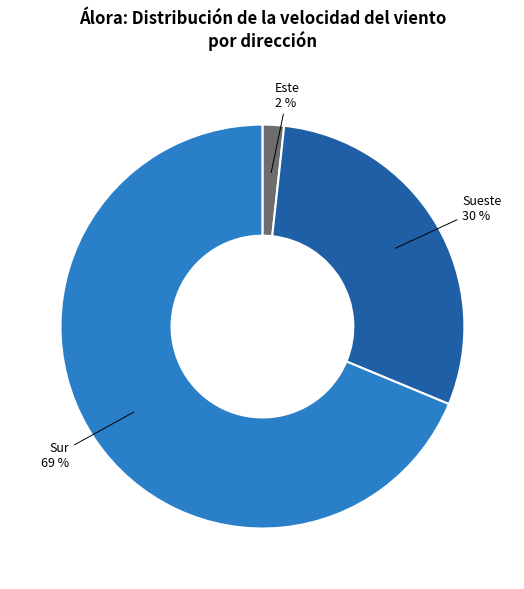

Combined, do Sueste and Sur account for over 50%?

Yes